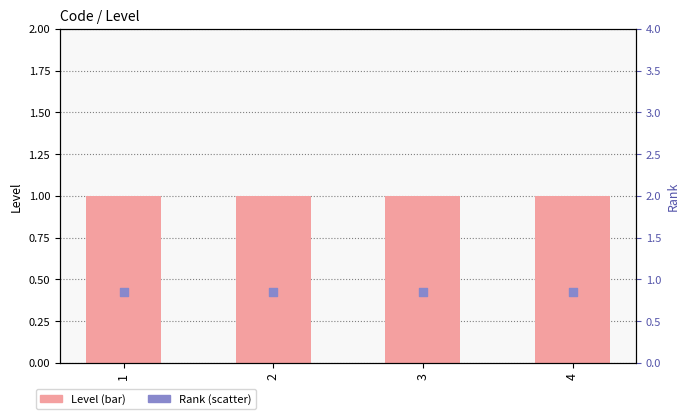

Which series has the widest spread of Y values?

Level